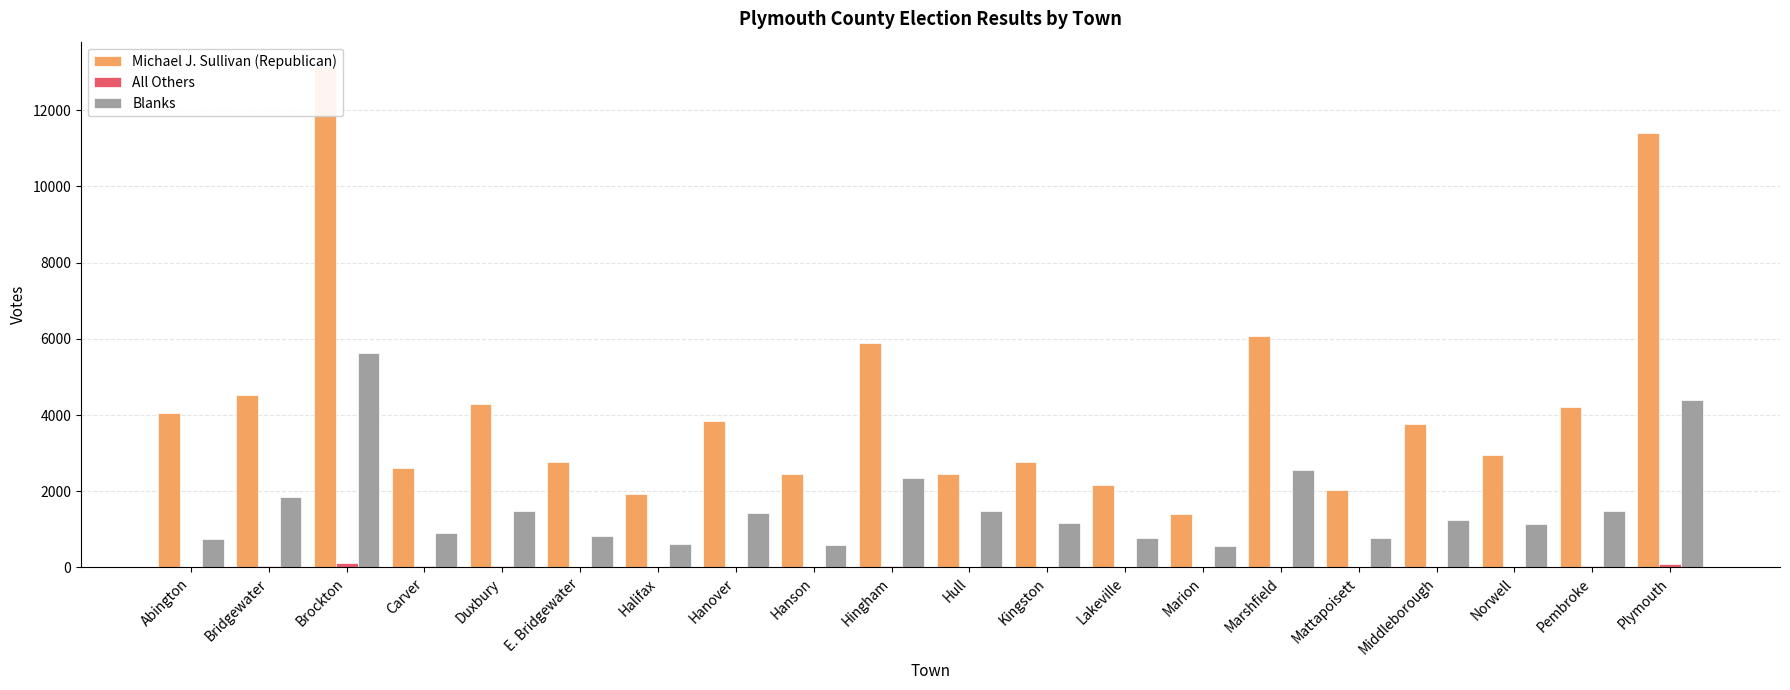

Reading right to left, list all the values displayed in this chart.

Michael J. Sullivan (Republican): Plymouth=11409	Pembroke=4203	Norwell=2959	Middleborough=3775	Mattapoisett=2023	Marshfield=6067	Marion=1394	Lakeville=2152	Kingston=2771	Hull=2448	Hingham=5899	Hanson=2448	Hanover=3832	Halifax=1929	E. Bridgewater=2759	Duxbury=4302	Carver=2609	Brockton=13141	Bridgewater=4519	Abington=4057
All Others: Plymouth=102	Pembroke=30	Norwell=0	Middleborough=25	Mattapoisett=0	Marshfield=2	Marion=13	Lakeville=0	Kingston=15	Hull=0	Hingham=36	Hanson=10	Hanover=0	Halifax=12	E. Bridgewater=8	Duxbury=26	Carver=27	Brockton=113	Bridgewater=26	Abington=18
Blanks: Plymouth=4384	Pembroke=1482	Norwell=1136	Middleborough=1251	Mattapoisett=774	Marshfield=2567	Marion=566	Lakeville=773	Kingston=1154	Hull=1483	Hingham=2357	Hanson=586	Hanover=1426	Halifax=625	E. Bridgewater=833	Duxbury=1475	Carver=915	Brockton=5636	Bridgewater=1854	Abington=759